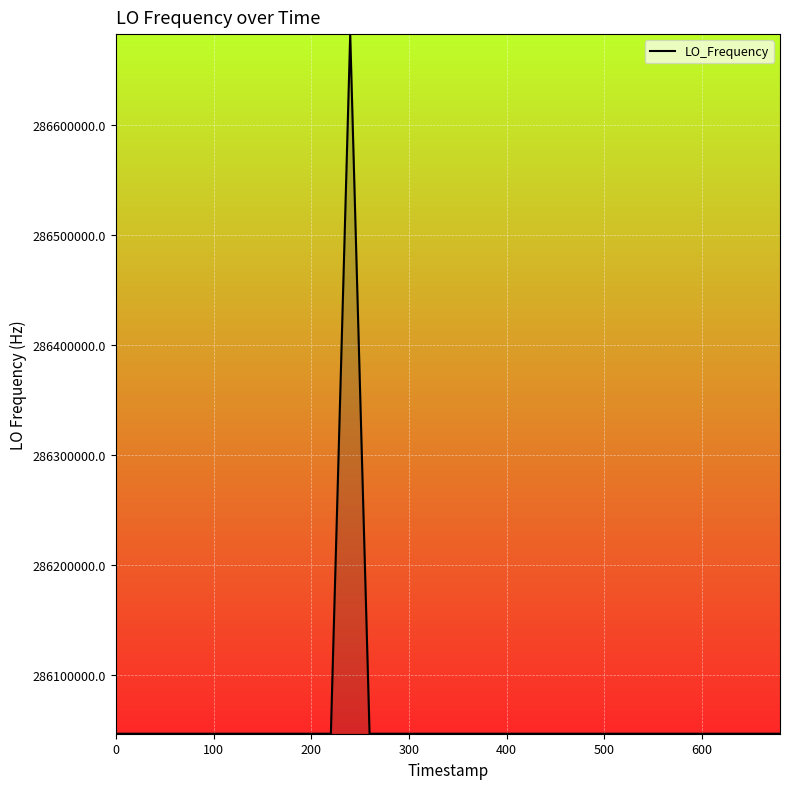

What is the difference between the maximum and minimum values?

635711.1